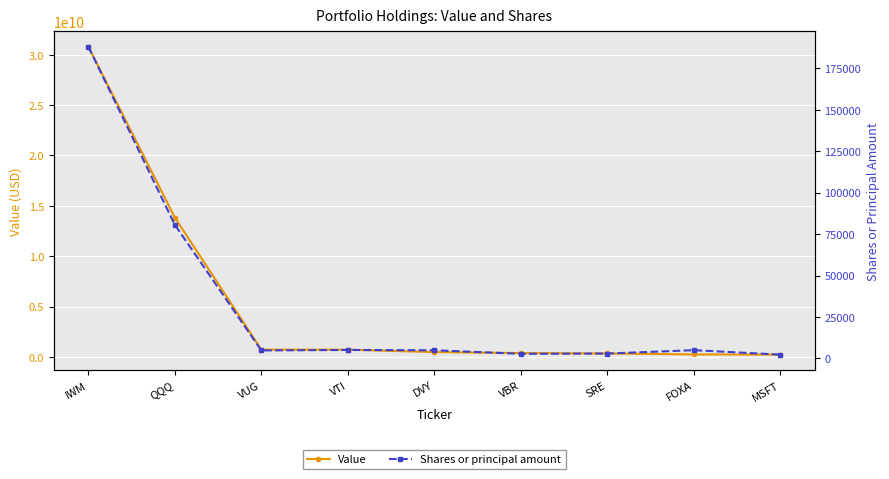

Which series changed the most between VUG and SRE?

Value